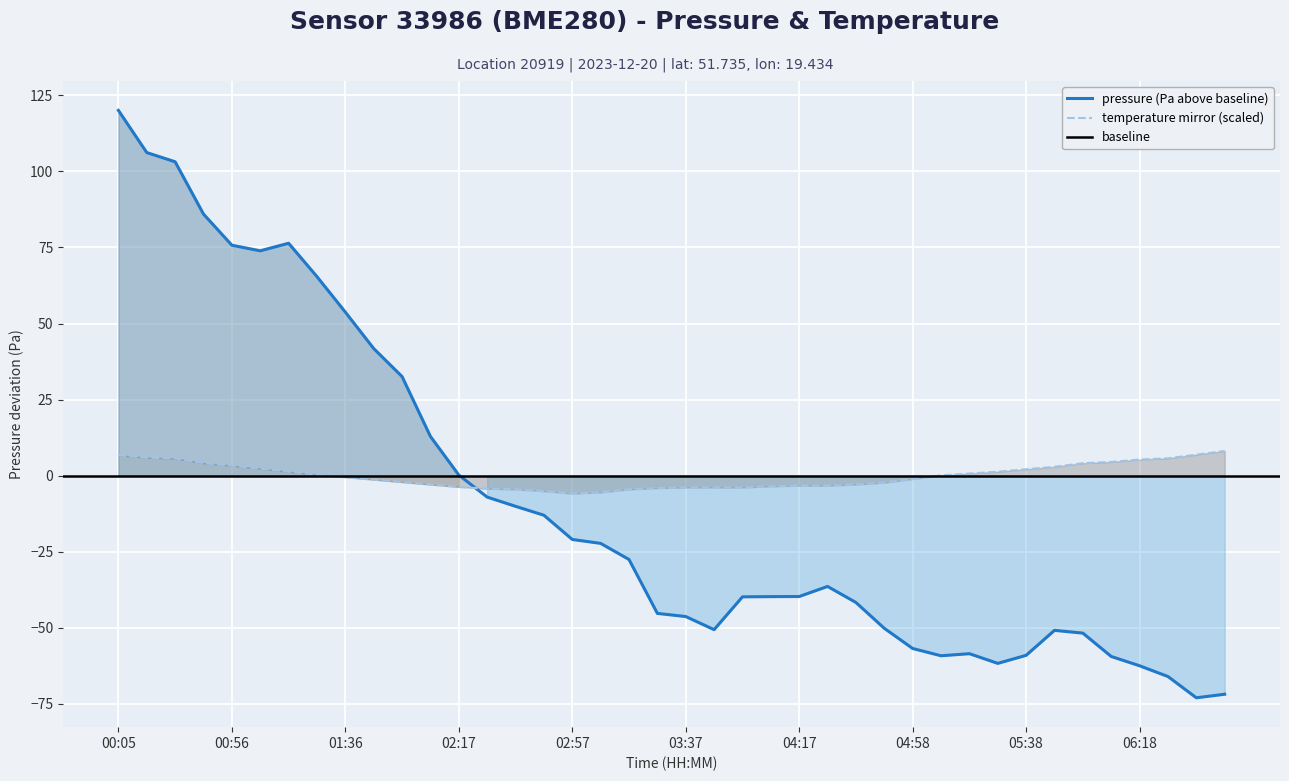

List the labels in order of temperature value, largest first.

06:49, 06:39, 00:05, 00:15, 00:25, 06:28, 06:18, 06:08, 00:46, 05:58, 00:56, 05:48, 01:06, 05:38, 01:16, 05:28, 05:18, 01:26, 05:08, 01:36, 04:58, 01:46, 01:56, 04:48, 02:06, 04:38, 04:17, 04:28, 04:07, 02:17, 03:37, 03:47, 03:57, 03:27, 02:27, 02:37, 03:17, 02:47, 03:07, 02:57